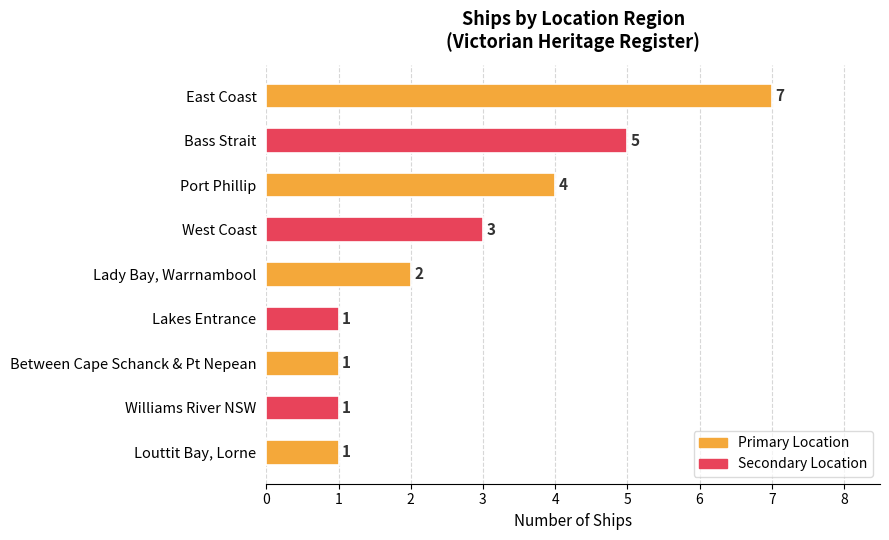

The chart shows a value of 1 at Williams River NSW. True or false?

True